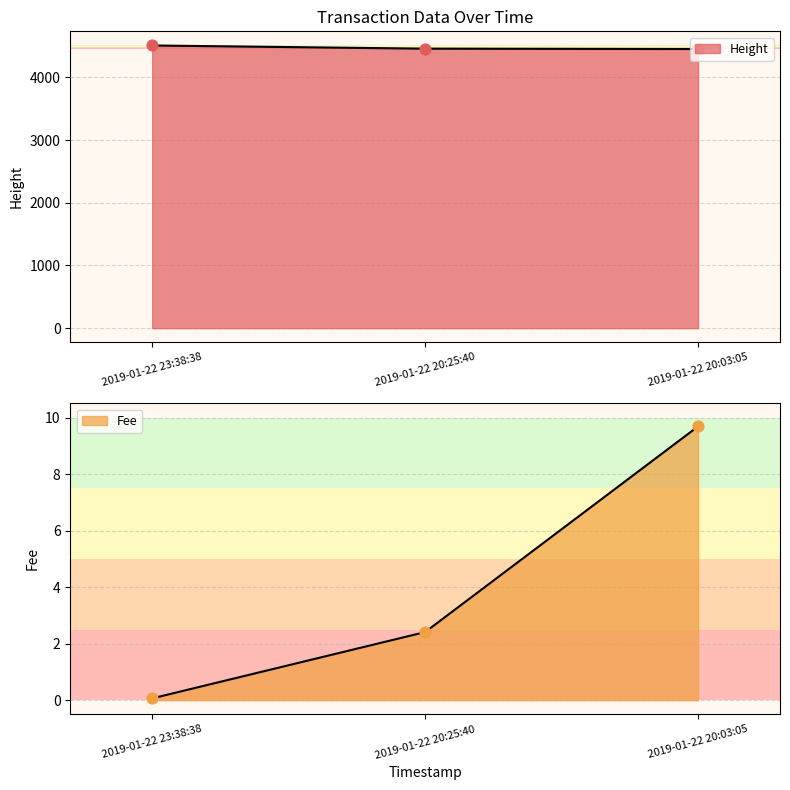

At which category is the sum across all series the highest?

2019-01-22 23:38:38